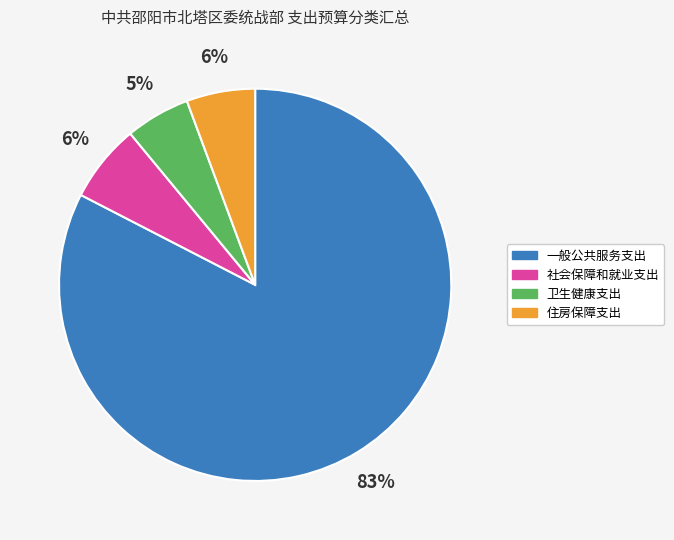

Which slice is the largest?

一般公共服务支出